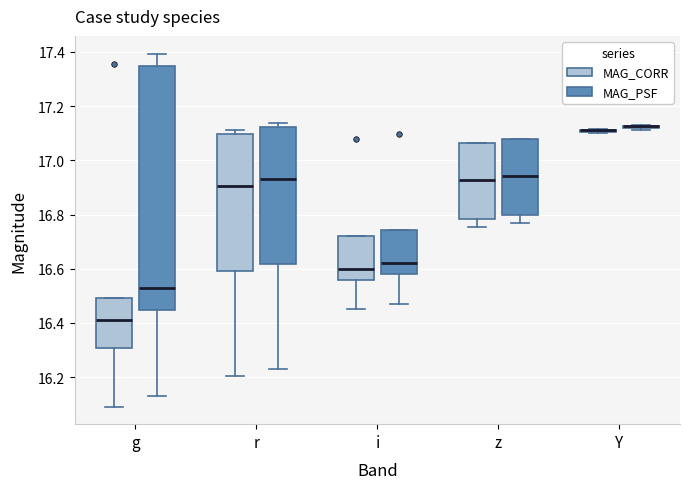

Reading left to right, read every box against the y-axis: the position of its median line, the range the box covers, and the ends of its whiskers. The values are not printed on the chart, so give them approximately, as read against the axis.

g (MAG_CORR): median 16.40, box 16.30 to 16.50, whiskers 16.10 to 16.50
g (MAG_PSF): median 16.52, box 16.44 to 17.34, whiskers 16.12 to 17.40
r (MAG_CORR): median 16.90, box 16.60 to 17.10, whiskers 16.20 to 17.12
r (MAG_PSF): median 16.94, box 16.62 to 17.12, whiskers 16.22 to 17.14
i (MAG_CORR): median 16.60, box 16.56 to 16.72, whiskers 16.46 to 16.72
i (MAG_PSF): median 16.62, box 16.58 to 16.74, whiskers 16.48 to 16.74
z (MAG_CORR): median 16.92, box 16.78 to 17.06, whiskers 16.76 to 17.06
z (MAG_PSF): median 16.94, box 16.80 to 17.08, whiskers 16.78 to 17.08
Y (MAG_CORR): box collapsed to a line at 17.12, whiskers 17.10 to 17.12
Y (MAG_PSF): box collapsed to a line at 17.12, whiskers 17.12 to 17.12